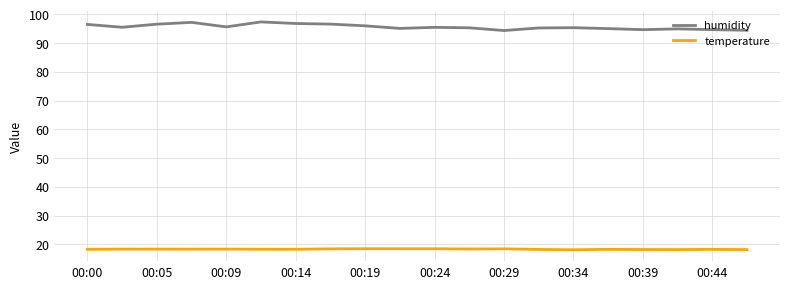

Which series has the largest range (max minus min)?

humidity